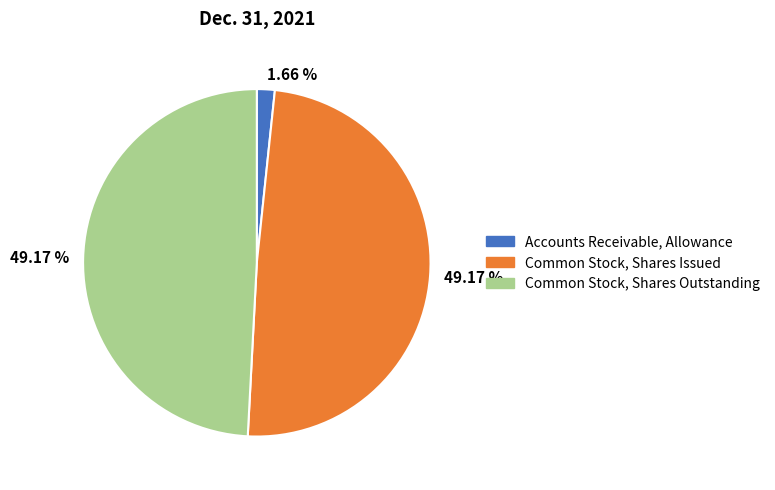

Is there any slice that represents more than half of the pie?

No